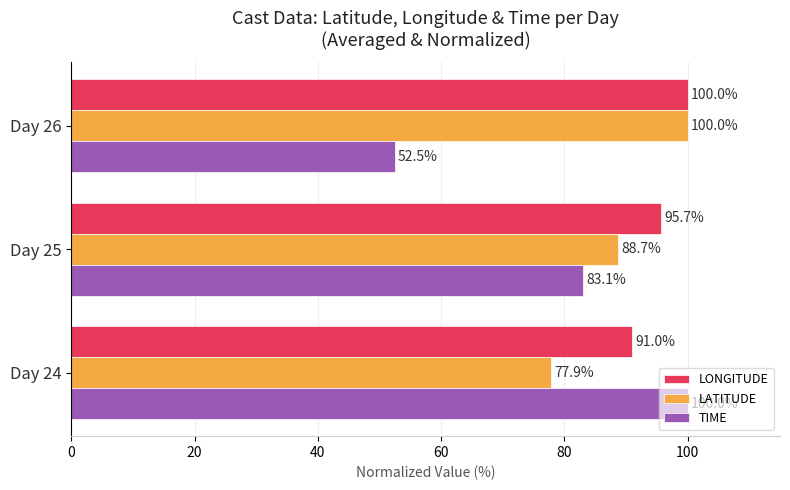

What is the spread (max minus min) of values at Day 25?

12.6